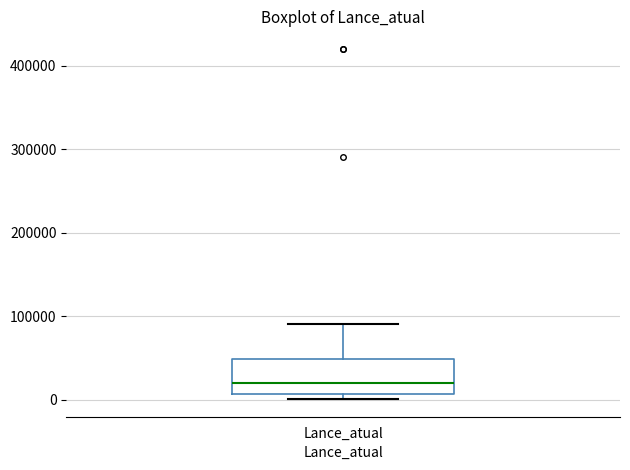

Read this box plot against the y-axis: the position of the median line, the range covered by the box, and the ends of both whiskers. The values are not printed on the chart, so give them approximately, as read against the axis.

median 20000, box 10000 to 50000, whiskers 0 to 90000